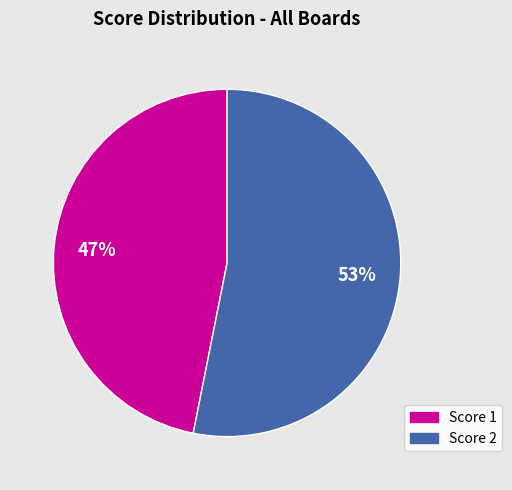

How many segments does this pie chart have?

2